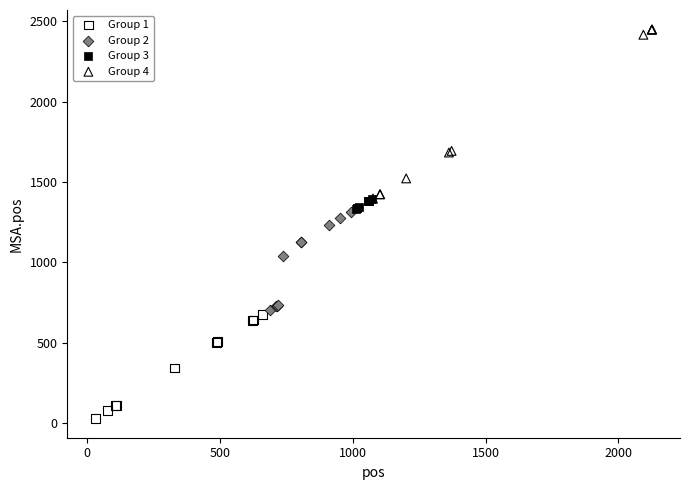

Which series has the widest spread of Y values?

Group 4